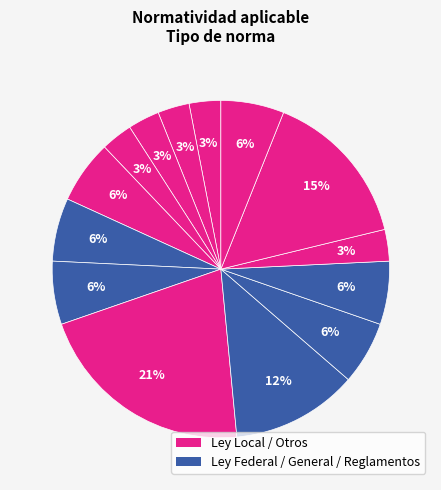

Is there a majority slice in this chart?

No